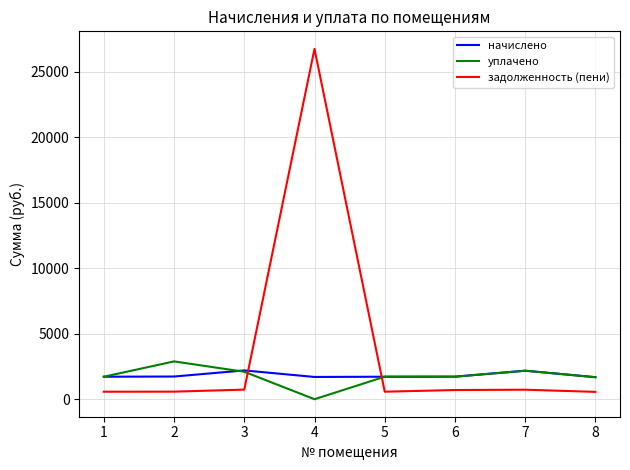

At how many categories does at least one series exceed 26244?

1